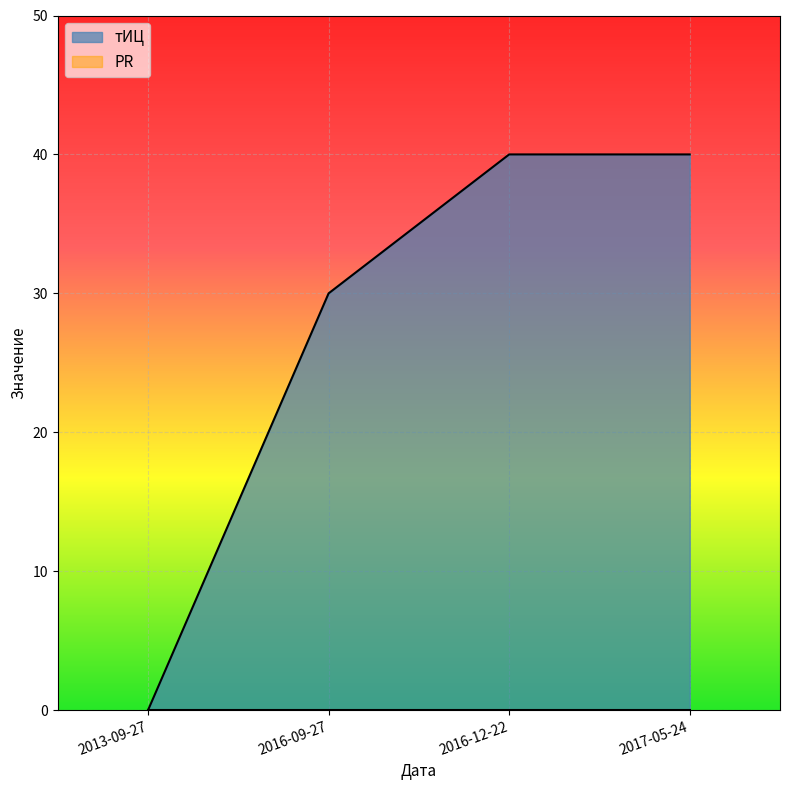

Count the values in the range 30 to 40.

3